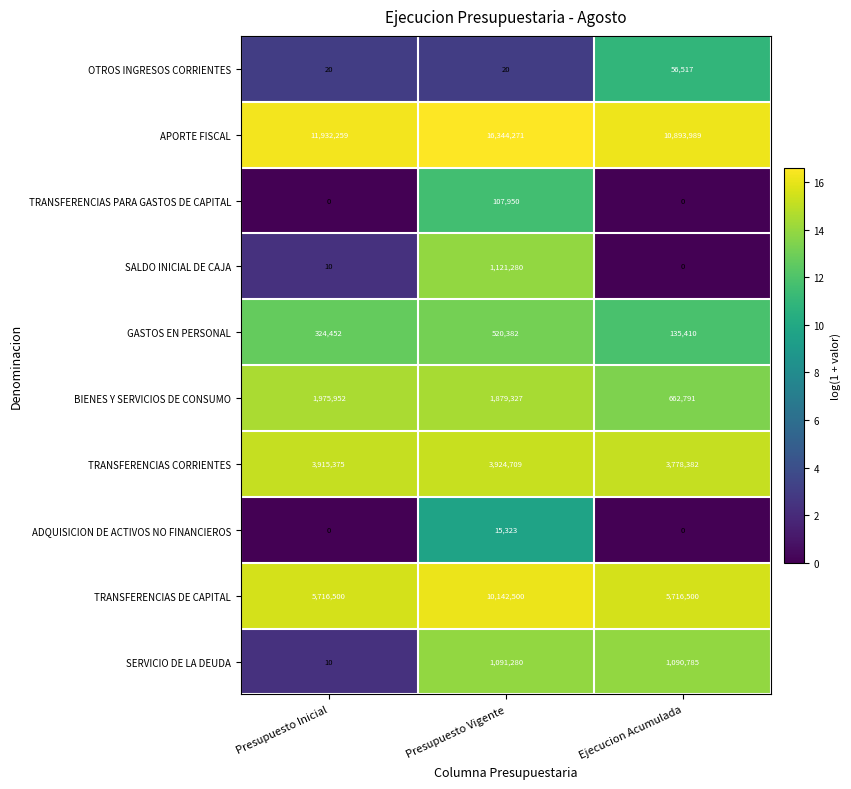

At which label is SALDO INICIAL DE CAJA closest to 560640?

Presupuesto Inicial